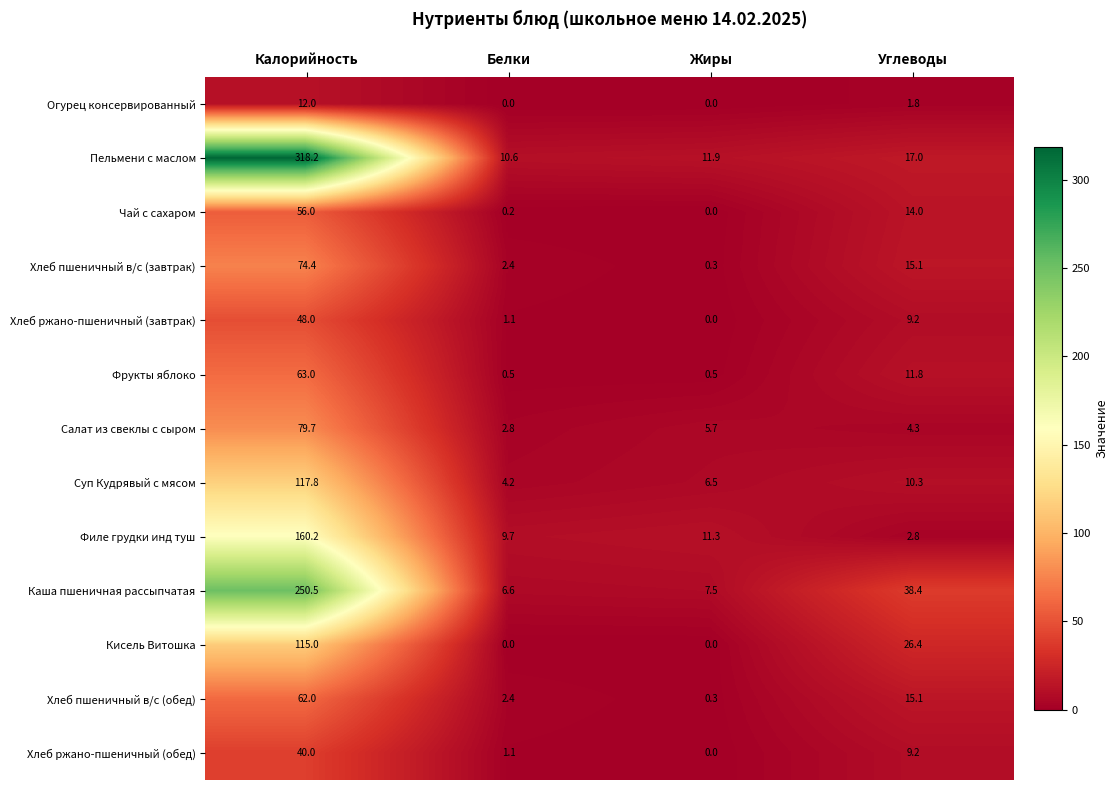

What is the greatest value displayed?

318.2